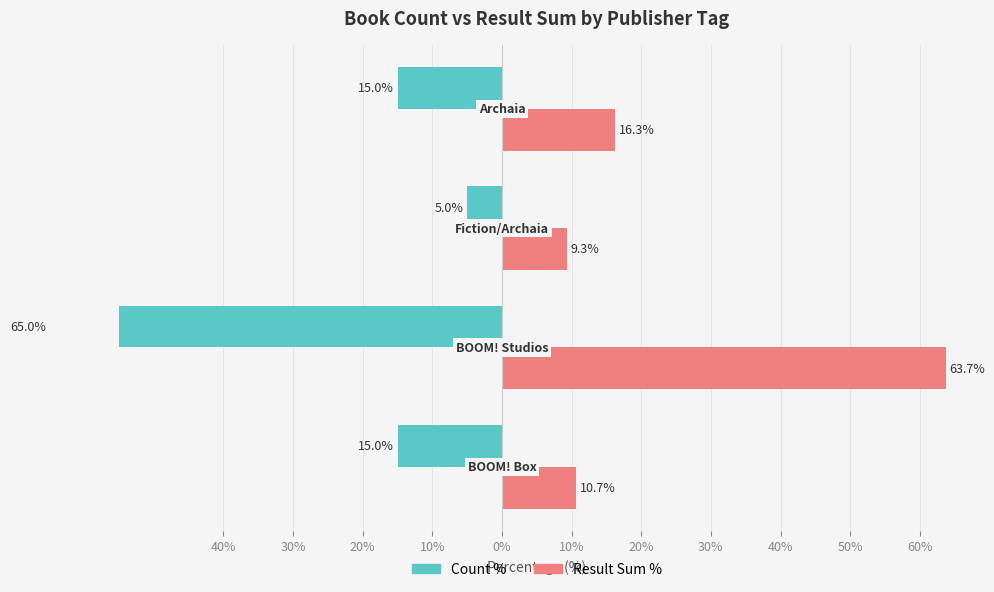

Is it true that Count % equals -20.3 at 40%?

False